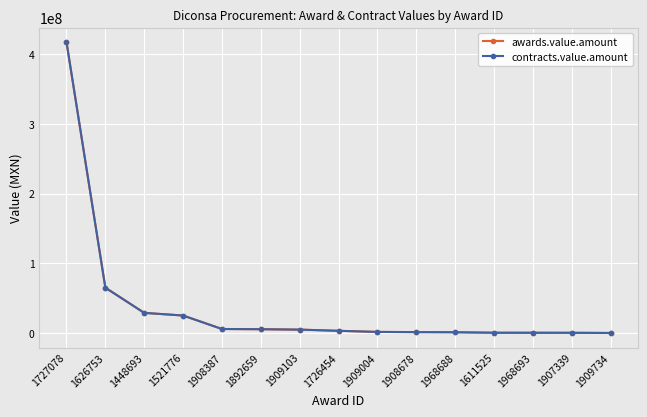

How many data points in awards.value.amount are less than 3500000?

7